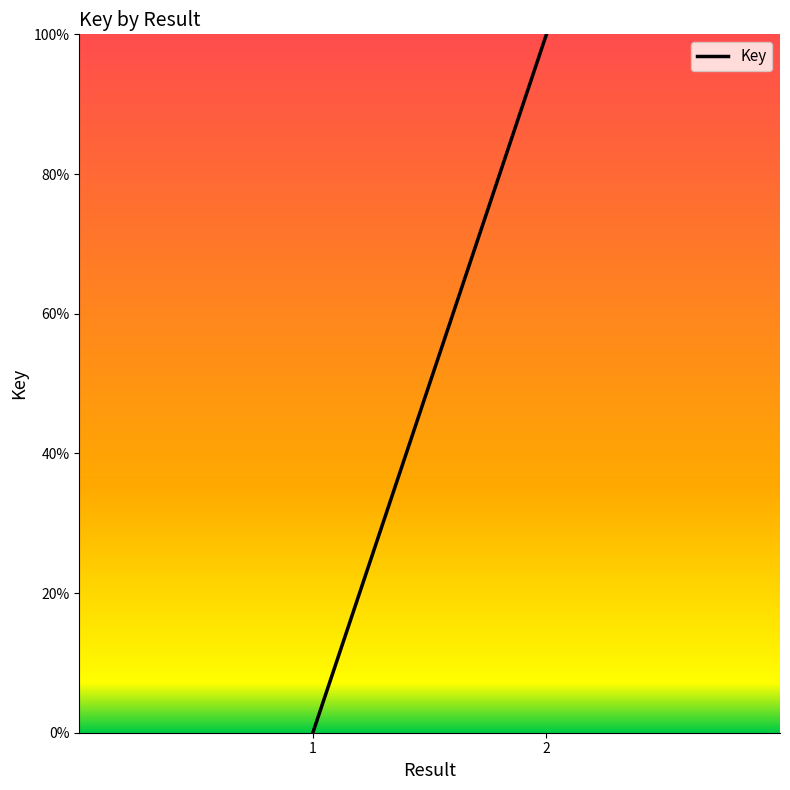

What is the average value?

50